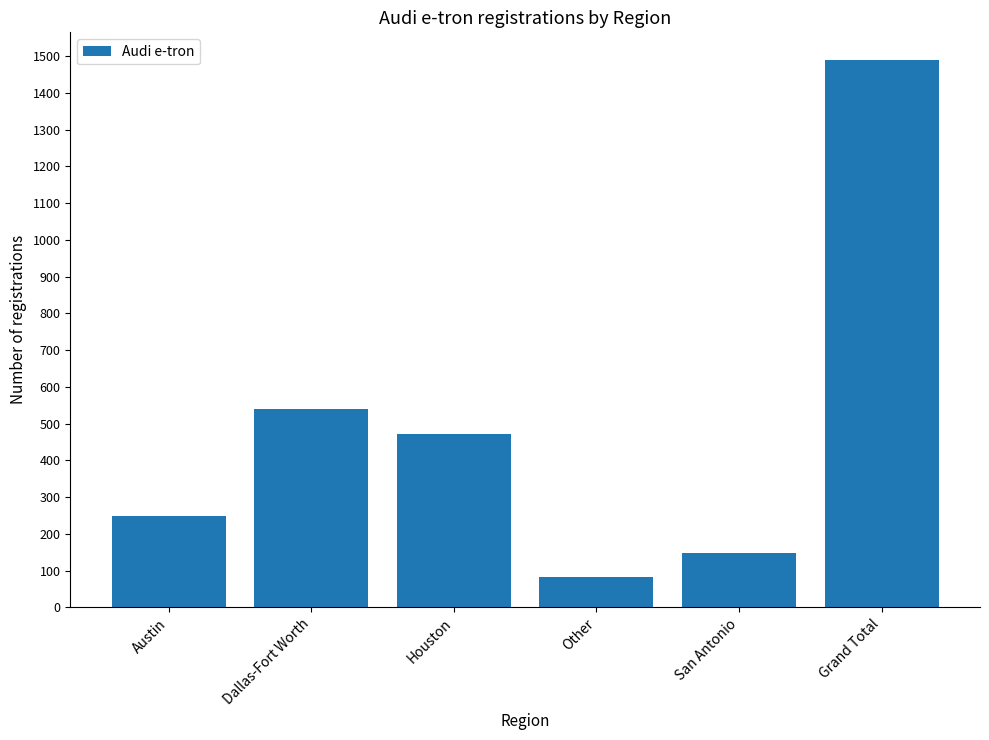

How many categories are shown in the chart?

6